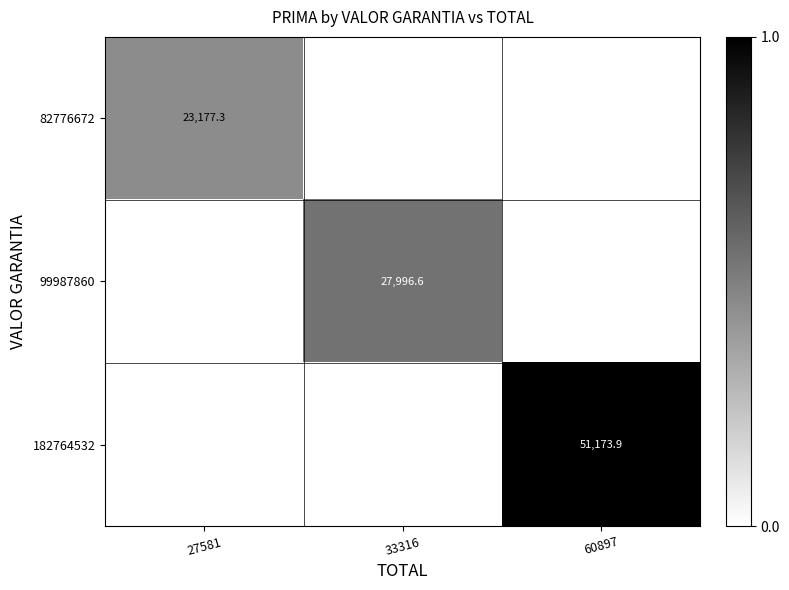

Is the value of 82776672 at 27581 greater than the value of 99987860 at 33316?

No